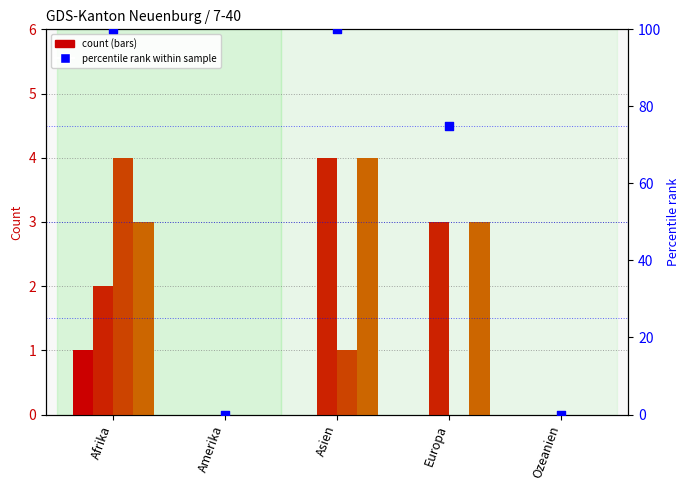

At which category is the sum across all series the highest?

Afrika